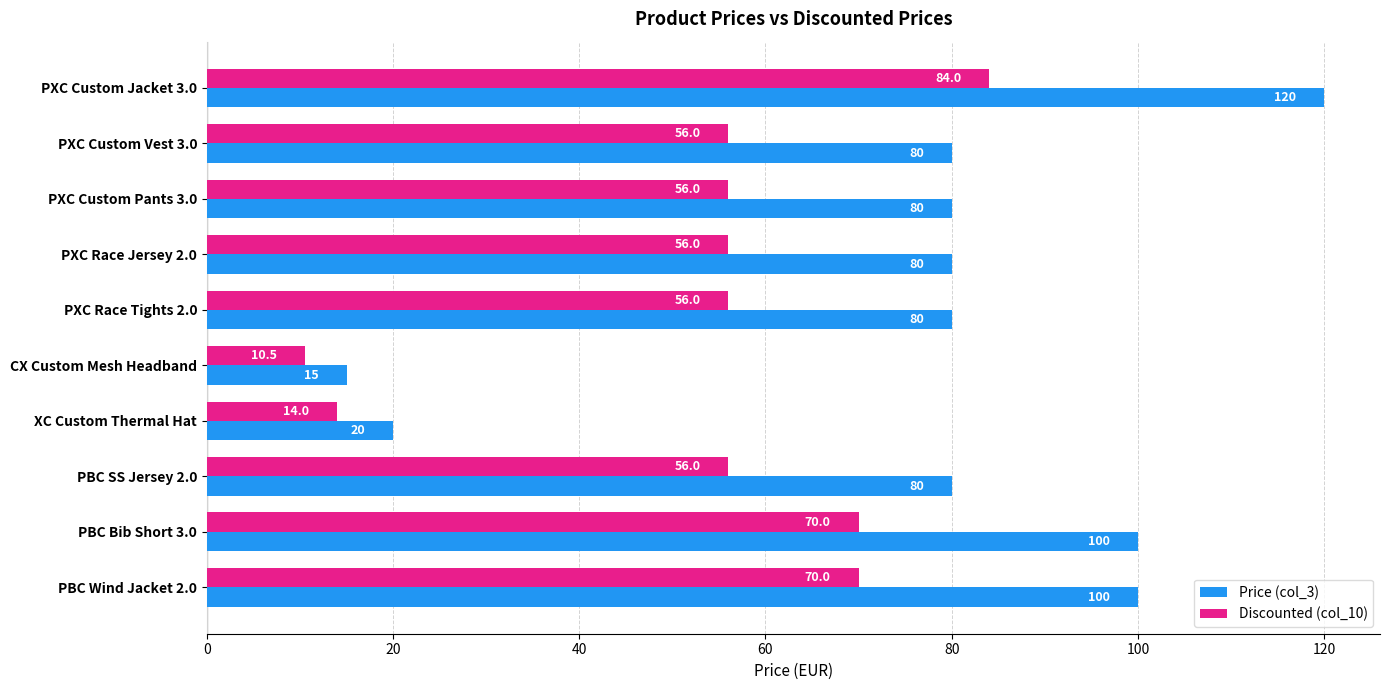

Between PXC Custom Jacket 3.0 and PBC Wind Jacket 2.0, which series saw the biggest shift?

Price (col_3)